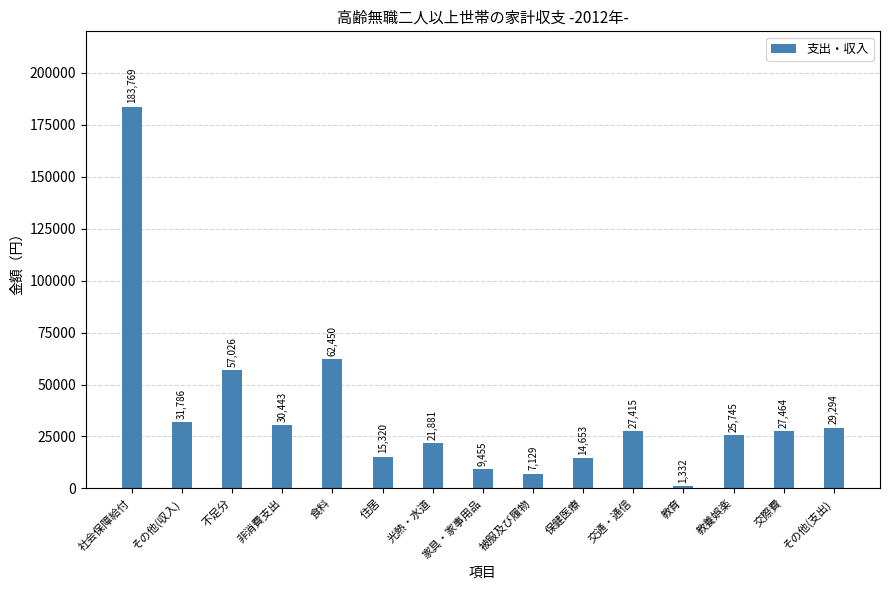

Reading left to right, what are all the values shown in this chart?

183769	31786	57026	30443	62450	15320	21881	9455	7129	14653	27415	1332	25745	27464	29294